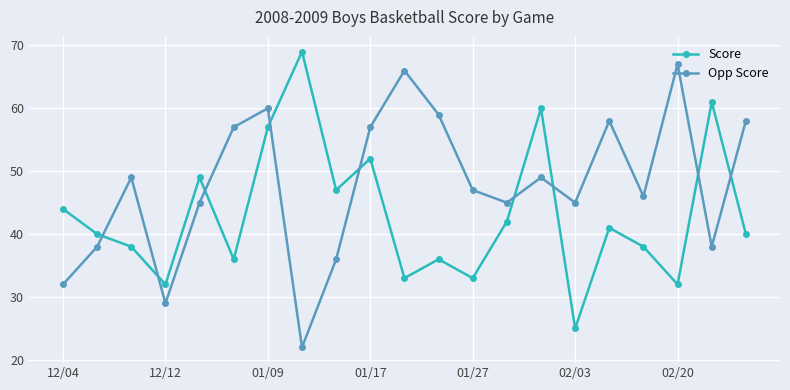

List the series in order of their overall mean, lowest first.

Score, Opp Score